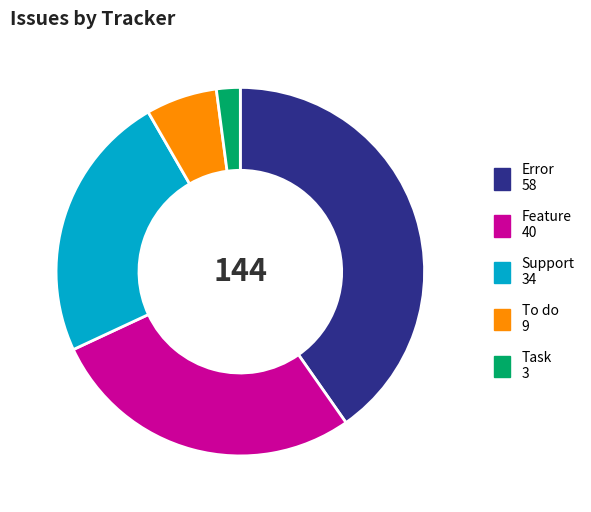

Between Feature and Error, which is larger?

Error